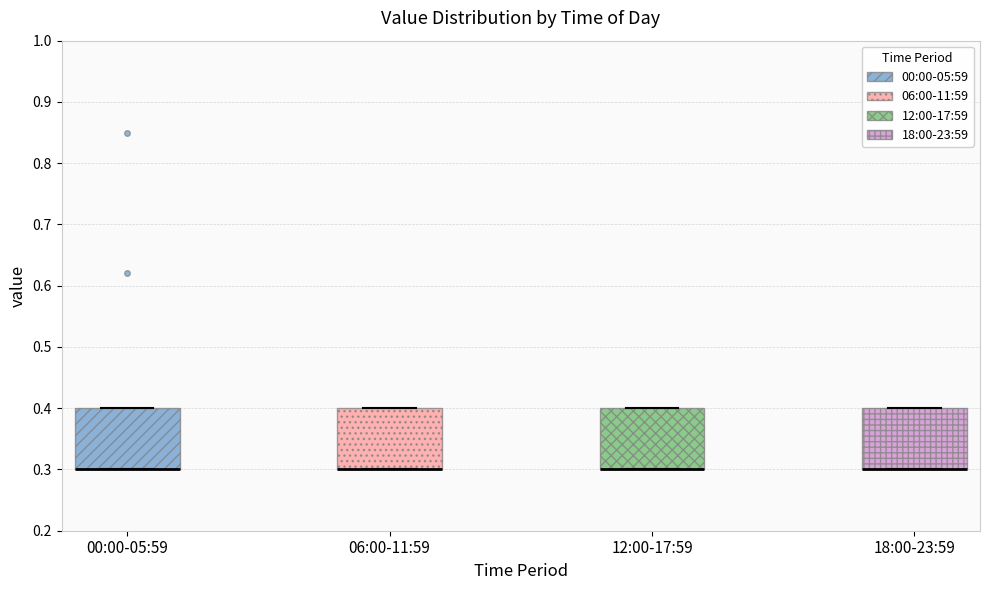

Reading left to right, read every box against the y-axis: the position of its median line, the range the box covers, and the ends of its whiskers. The values are not printed on the chart, so give them approximately, as read against the axis.

00:00-05:59: median 0.3 (drawn on the box's lower edge), box 0.3 to 0.4, whiskers 0.3 to 0.4
06:00-11:59: median 0.3 (drawn on the box's lower edge), box 0.3 to 0.4, whiskers 0.3 to 0.4
12:00-17:59: median 0.3 (drawn on the box's lower edge), box 0.3 to 0.4, whiskers 0.3 to 0.4
18:00-23:59: median 0.3 (drawn on the box's lower edge), box 0.3 to 0.4, whiskers 0.3 to 0.4